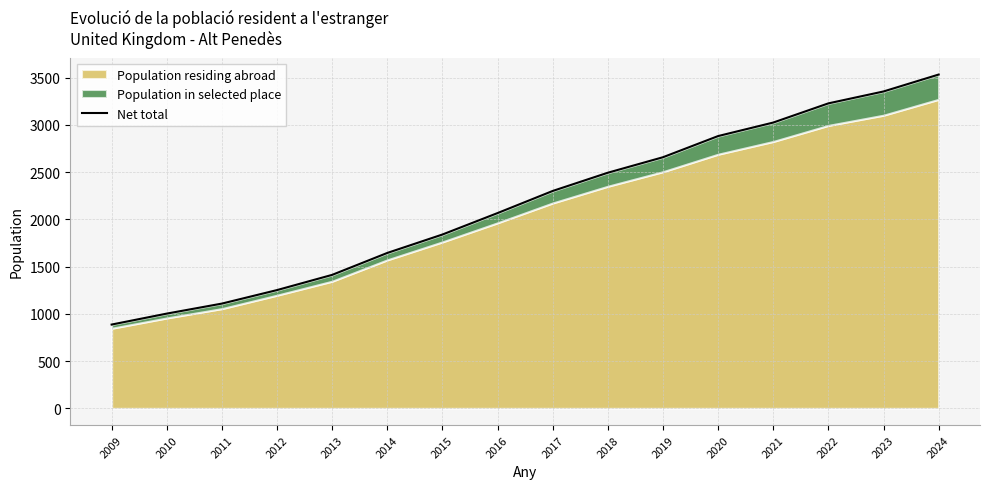

Approximately how many times larger is the value at 2016 compared to 2023?

0.6